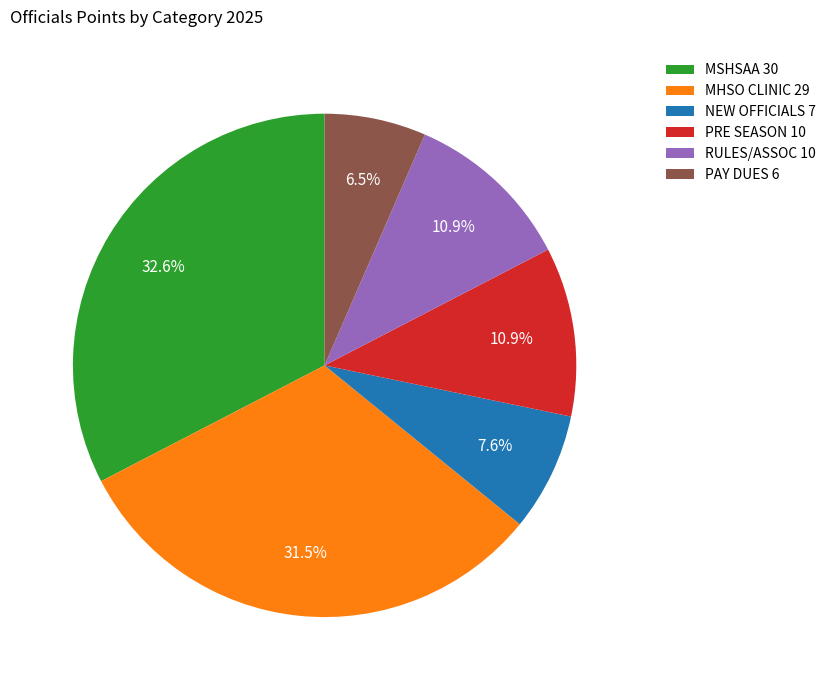

Which slice is the smallest?

PAY DUES 6